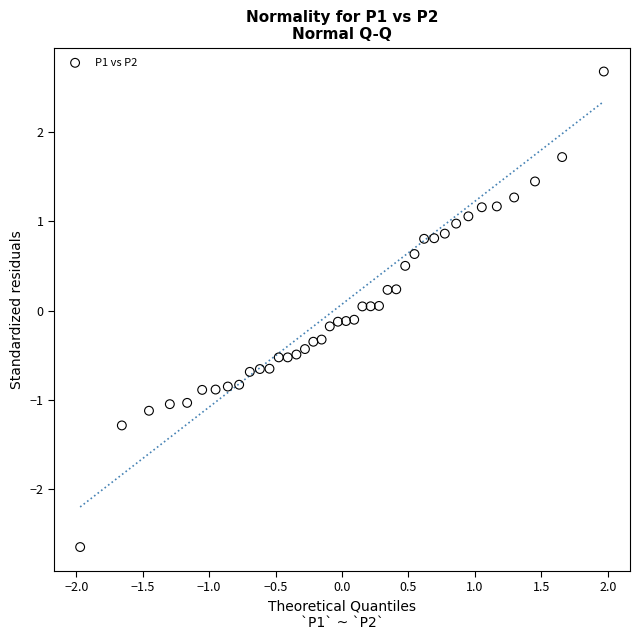

What is the range of X values (max minus min)?

3.9